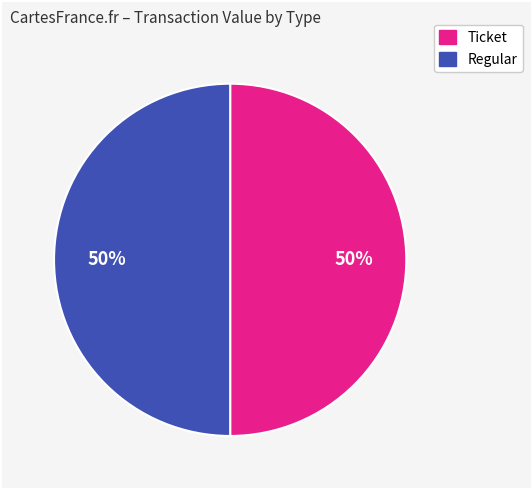

What is the largest slice in the pie chart?

Ticket (io_index=1)